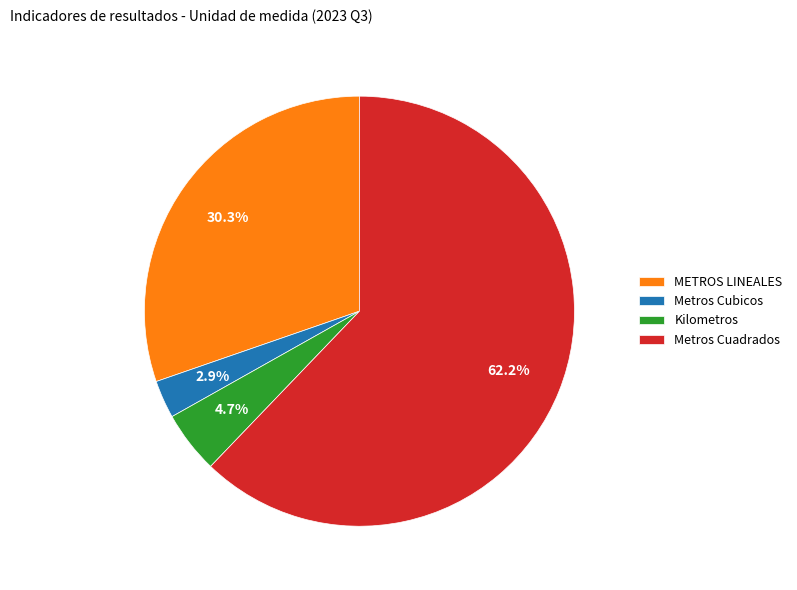

Combined, what portion of the pie is METROS LINEALES and Metros Cubicos?

33.2%